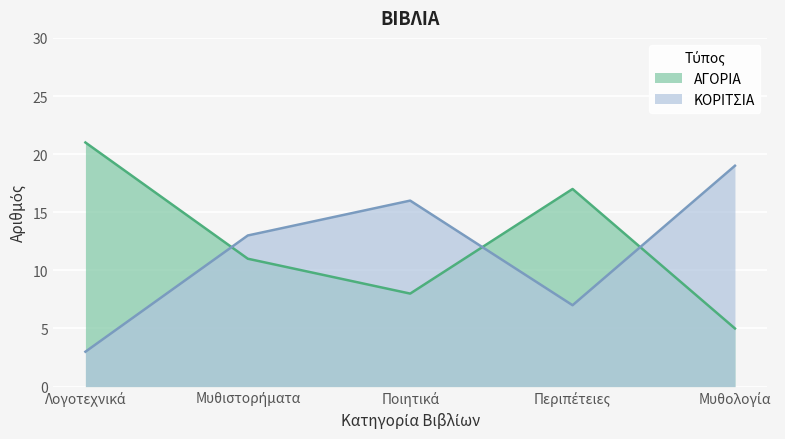

What is the lowest value of the ΑΓΟΡΙΑ series?

5